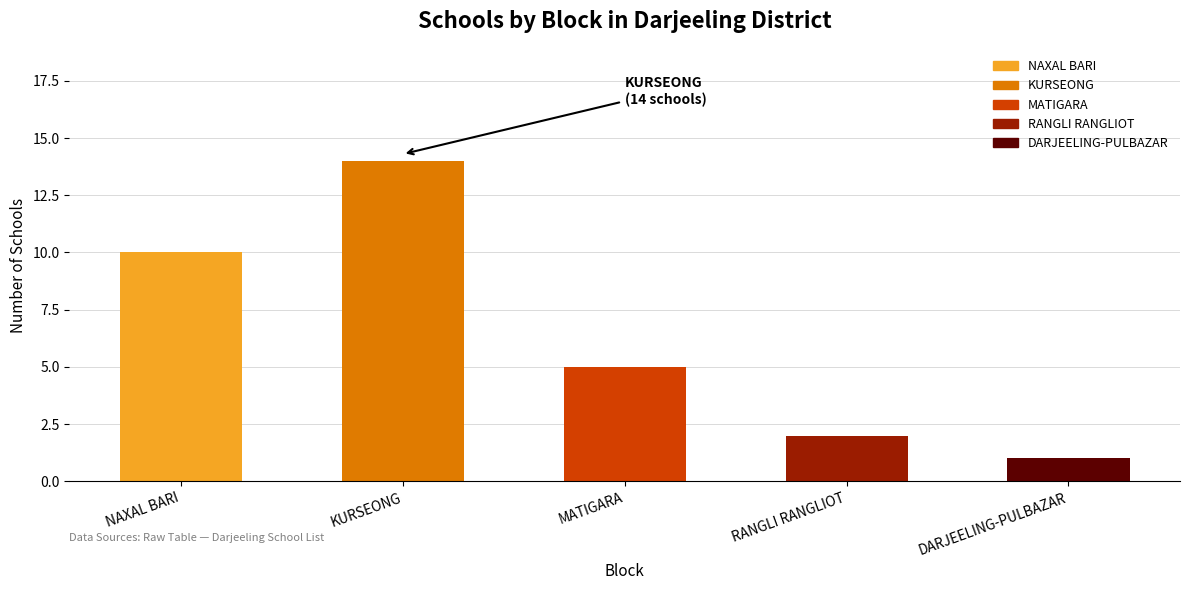

What is the total value across all series at MATIGARA?

5